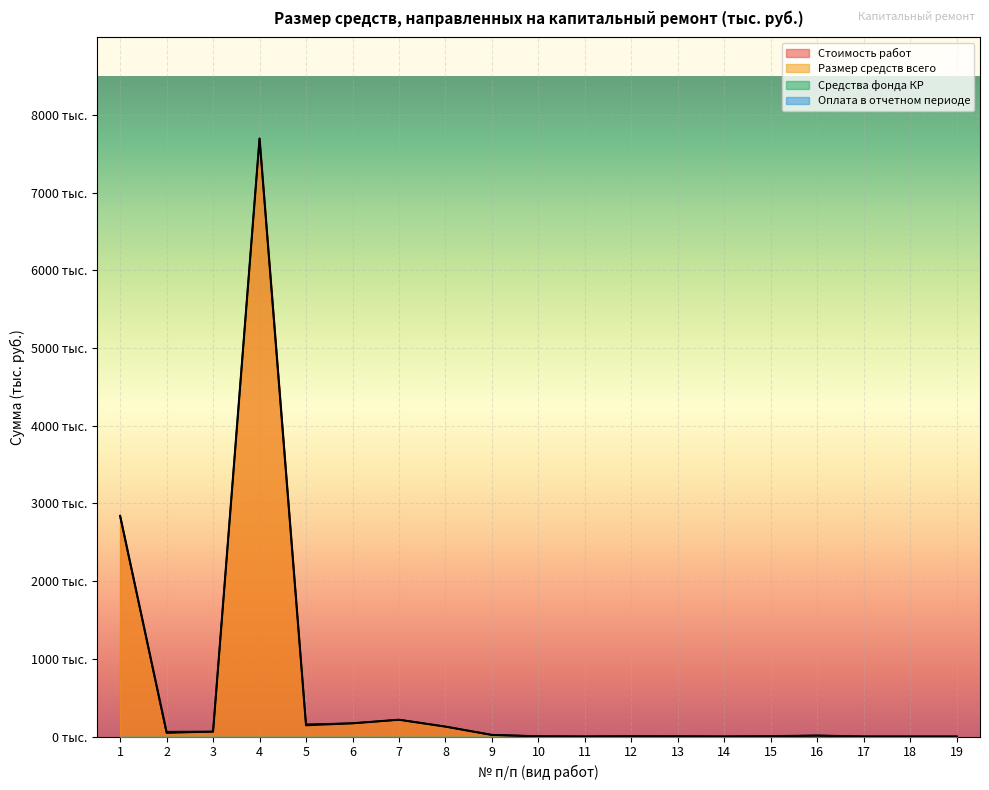

How many interior local valleys does the Стоимость работ series have?

4